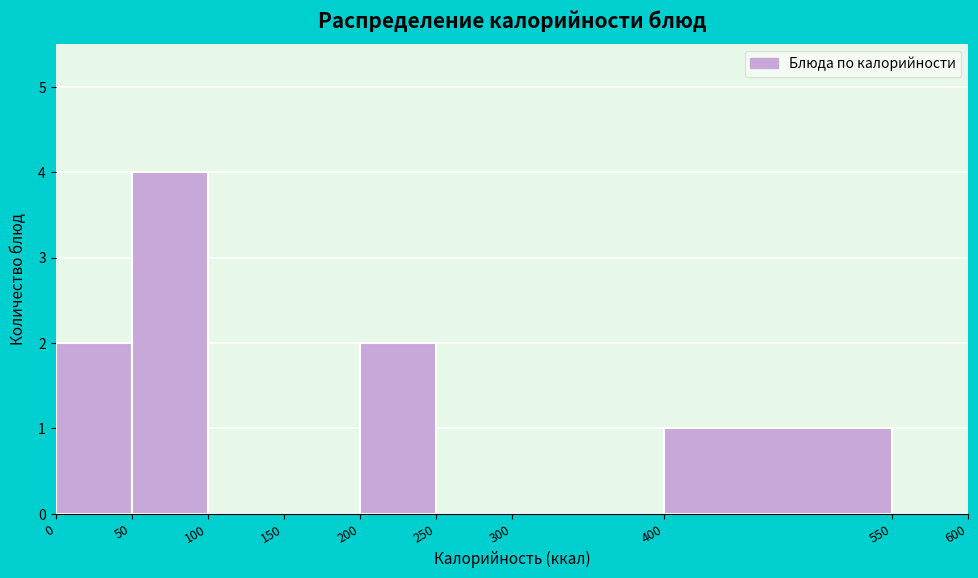

Reading left to right, list every bar in this chart as the range it spans on the x-axis followed by its height. The values are not printed on the chart, so give them approximately, as read against the axis.

0 to 50: 2
50 to 100: 4
100 to 150: 0
150 to 200: 0
200 to 250: 2
250 to 300: 0
300 to 400: 0
400 to 550: 1
550 to 600: 0